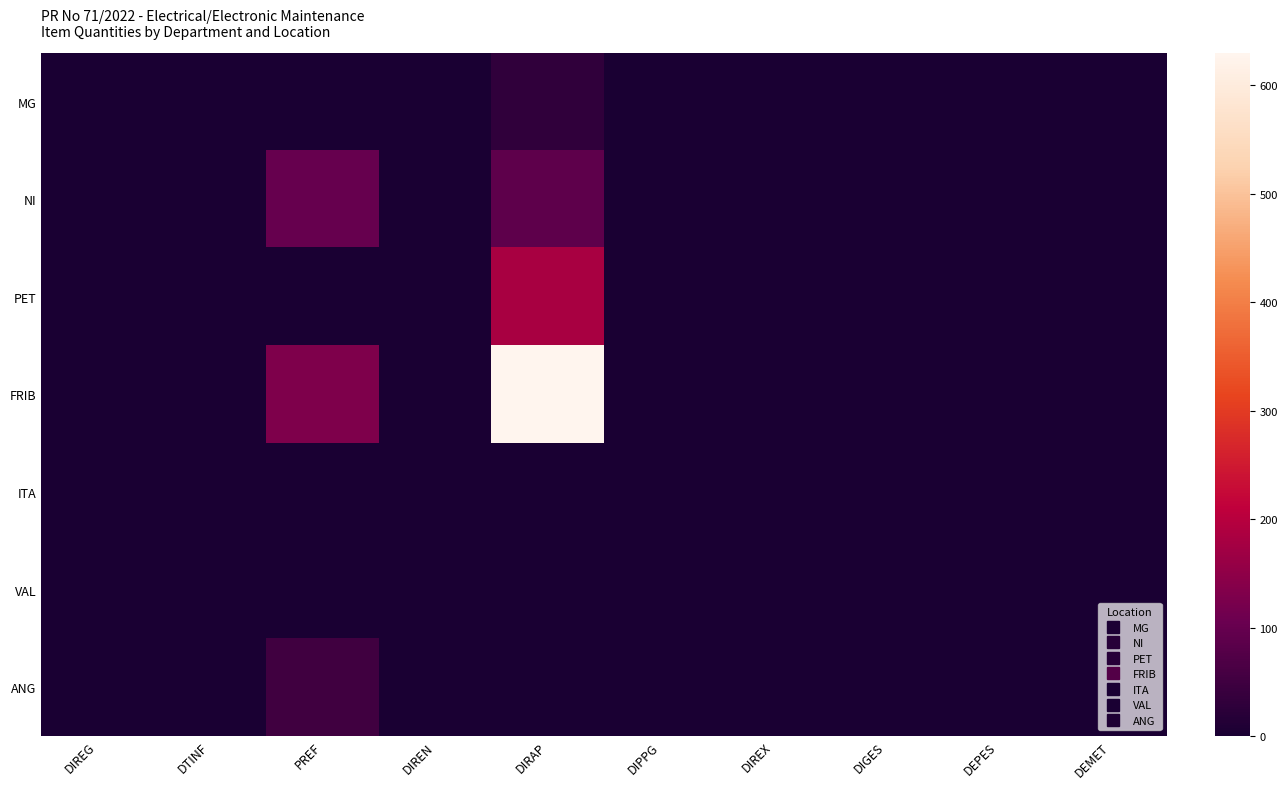

Reading right to left, extract all data points from this chart.

MG: DEMET=0	DEPES=0	DIGES=0	DIREX=0	DIPPG=0	DIRAP=30	DIREN=0	PREF=0	DTINF=0	DIREG=0
NI: DEMET=0	DEPES=0	DIGES=0	DIREX=0	DIPPG=0	DIRAP=90	DIREN=0	PREF=100	DTINF=0	DIREG=0
PET: DEMET=0	DEPES=0	DIGES=0	DIREX=0	DIPPG=0	DIRAP=180	DIREN=0	PREF=0	DTINF=0	DIREG=0
FRIB: DEMET=0	DEPES=0	DIGES=0	DIREX=0	DIPPG=0	DIRAP=630	DIREN=0	PREF=130	DTINF=0	DIREG=0
ITA: DEMET=0	DEPES=0	DIGES=0	DIREX=0	DIPPG=0	DIRAP=0	DIREN=0	PREF=0	DTINF=0	DIREG=0
VAL: DEMET=0	DEPES=0	DIGES=0	DIREX=0	DIPPG=0	DIRAP=0	DIREN=0	PREF=0	DTINF=0	DIREG=0
ANG: DEMET=0	DEPES=0	DIGES=0	DIREX=0	DIPPG=0	DIRAP=0	DIREN=0	PREF=50	DTINF=0	DIREG=0